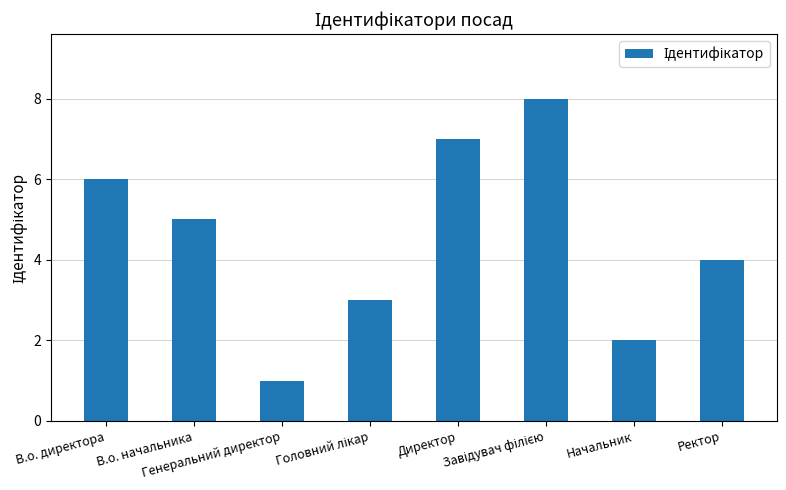

What is the smallest value displayed?

1